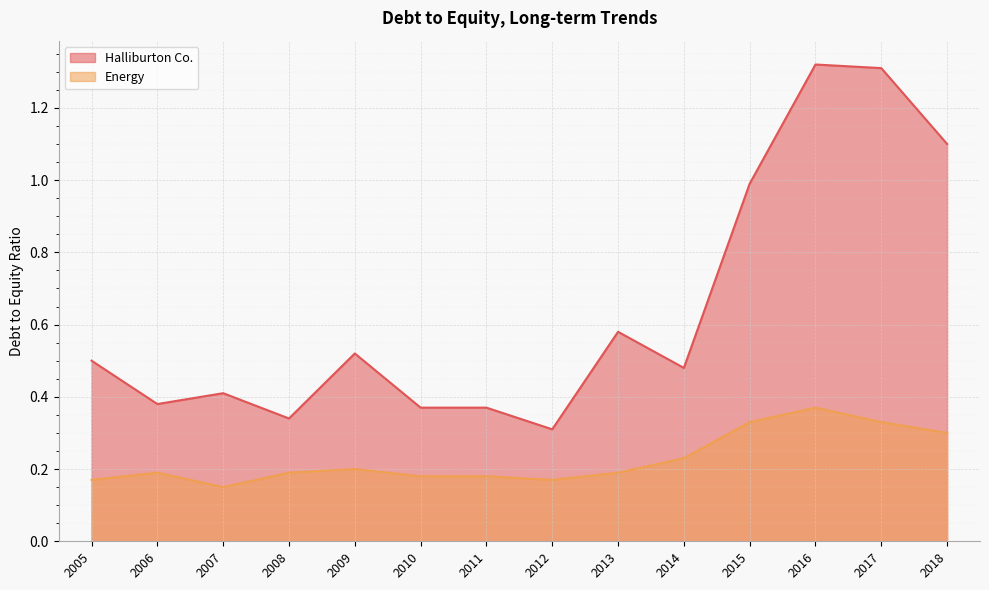

Which series changed the most between 2009 and 2007?

Halliburton Co.